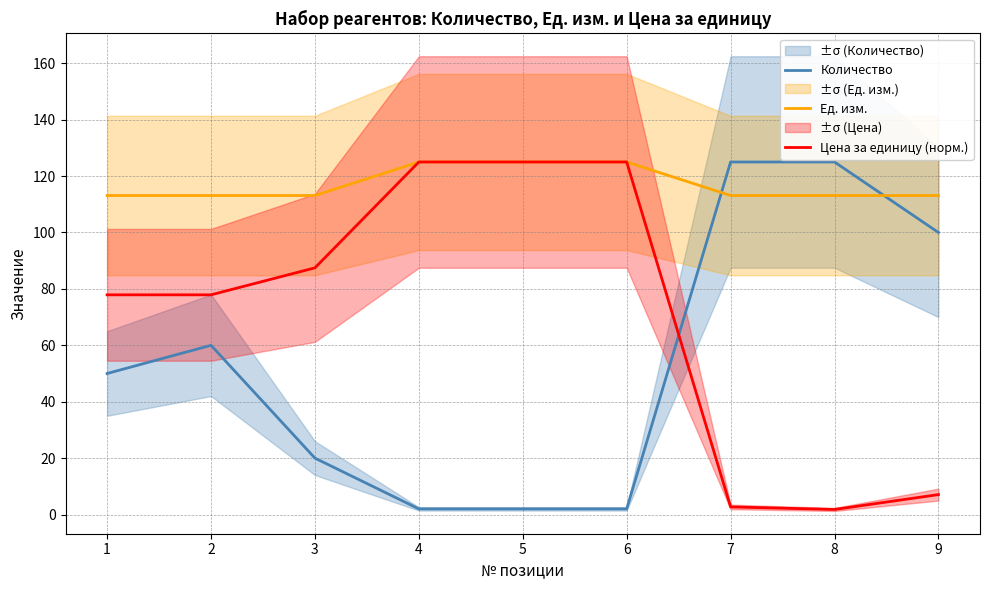

What value does the Количество series have at 8?

125.0